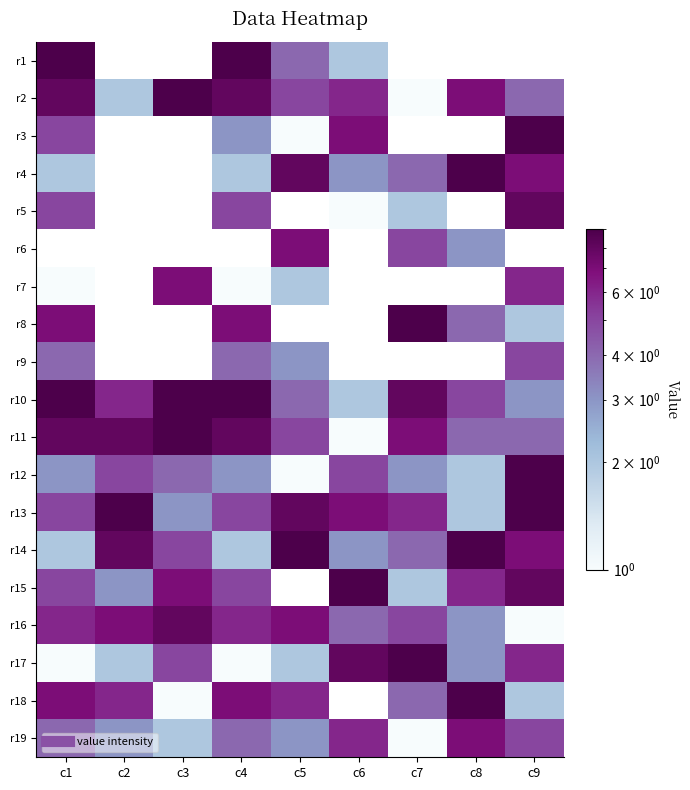

How many categories are shown in the chart?

9